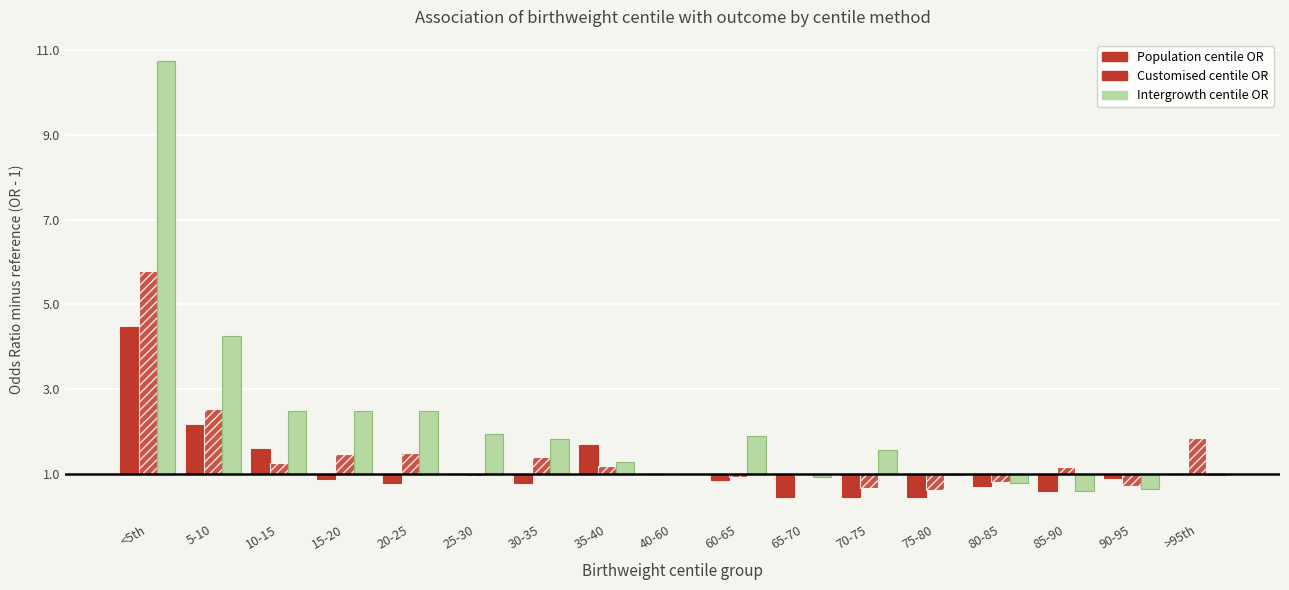

Are the bars horizontal?

No